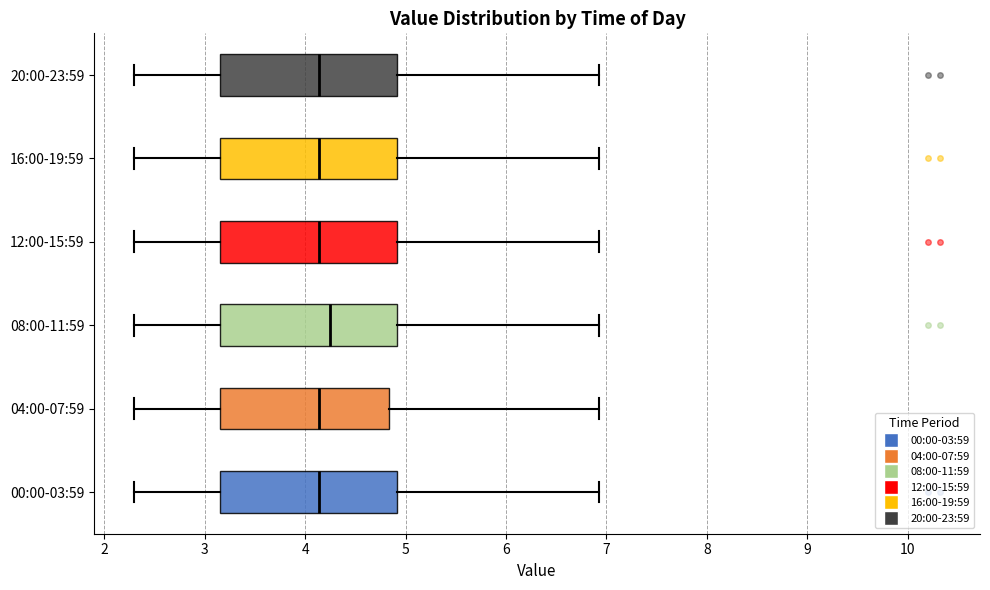

Reading bottom to top, read every box against the x-axis: the position of its median line, the range the box covers, and the ends of its whiskers. The values are not printed on the chart, so give them approximately, as read against the axis.

00:00-03:59: median 4.1, box 3.1 to 4.9, whiskers 2.3 to 6.9
04:00-07:59: median 4.1, box 3.1 to 4.8, whiskers 2.3 to 6.9
08:00-11:59: median 4.3, box 3.1 to 4.9, whiskers 2.3 to 6.9
12:00-15:59: median 4.1, box 3.1 to 4.9, whiskers 2.3 to 6.9
16:00-19:59: median 4.1, box 3.1 to 4.9, whiskers 2.3 to 6.9
20:00-23:59: median 4.1, box 3.1 to 4.9, whiskers 2.3 to 6.9